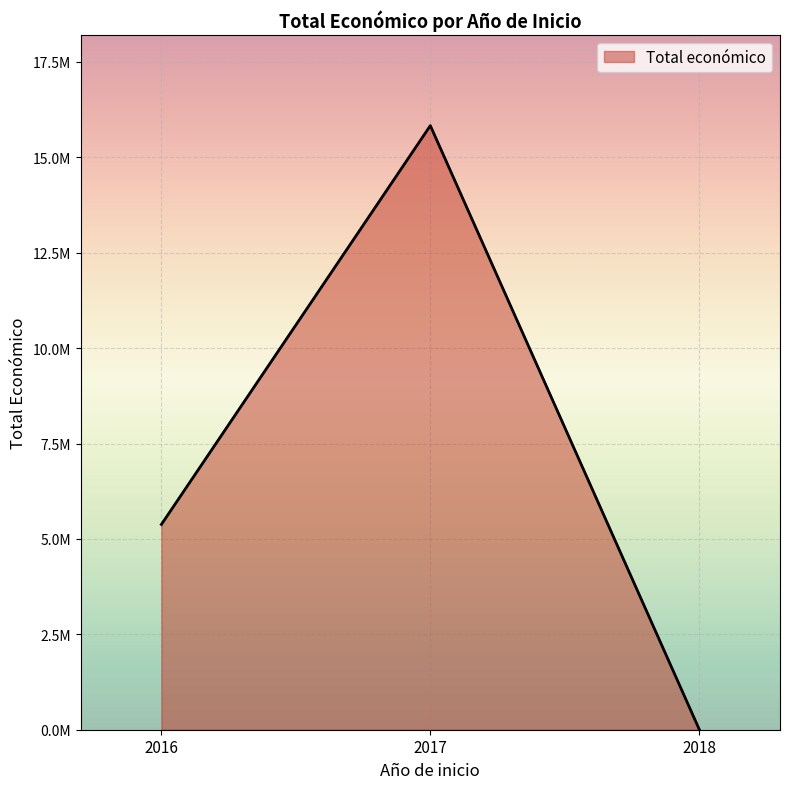

List the labels in order of value, smallest first.

2018, 2016, 2017